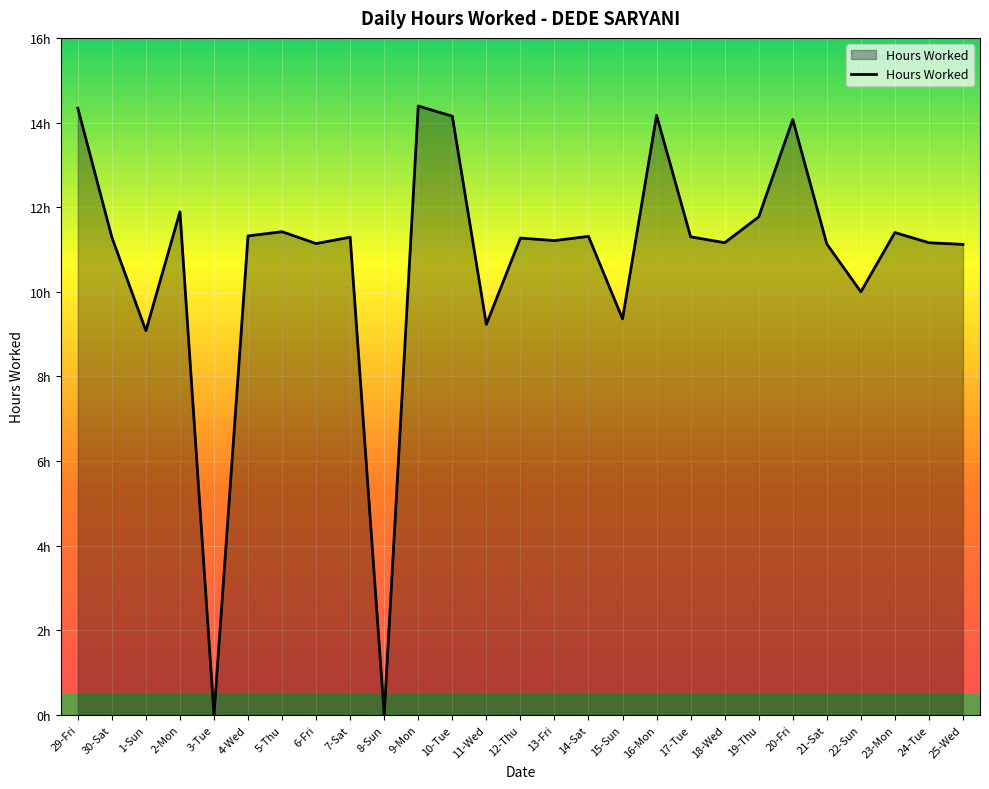

Rank the categories by value from highest to lowest.

9-Mon, 29-Fri, 16-Mon, 10-Tue, 20-Fri, 2-Mon, 19-Thu, 5-Thu, 23-Mon, 4-Wed, 14-Sat, 17-Tue, 30-Sat, 7-Sat, 12-Thu, 13-Fri, 18-Wed, 24-Tue, 6-Fri, 21-Sat, 25-Wed, 22-Sun, 15-Sun, 11-Wed, 1-Sun, 3-Tue, 8-Sun